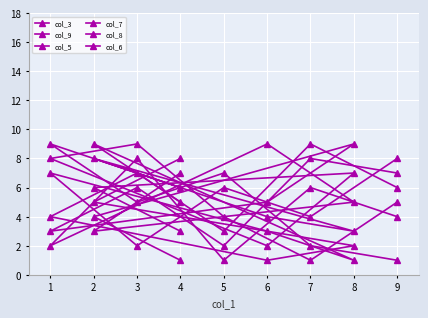

What is the value of the col_8 point at the 4th from the left?

1